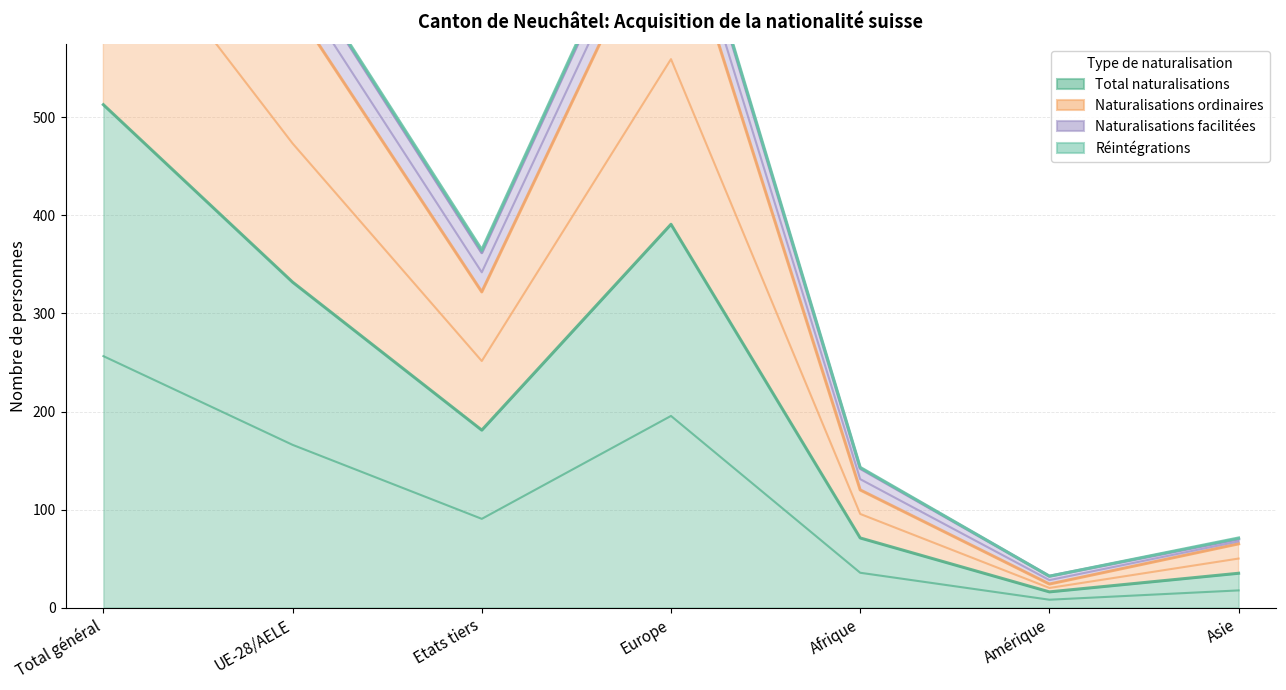

True or false: Réintégrations and Naturalisations ordinaires intersect in this chart.

False